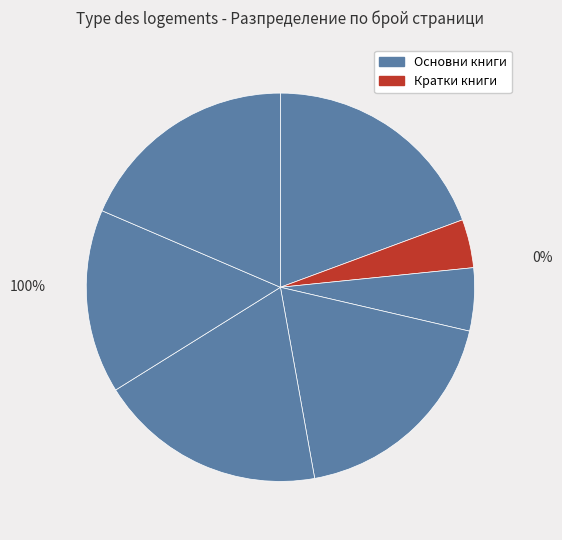

Does 14430 represent more than half of the total?

No